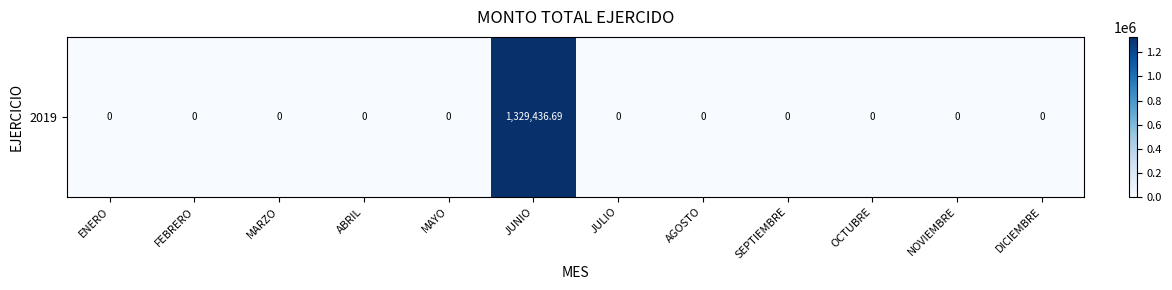

Which has a higher value, ABRIL or MAYO?

ABRIL